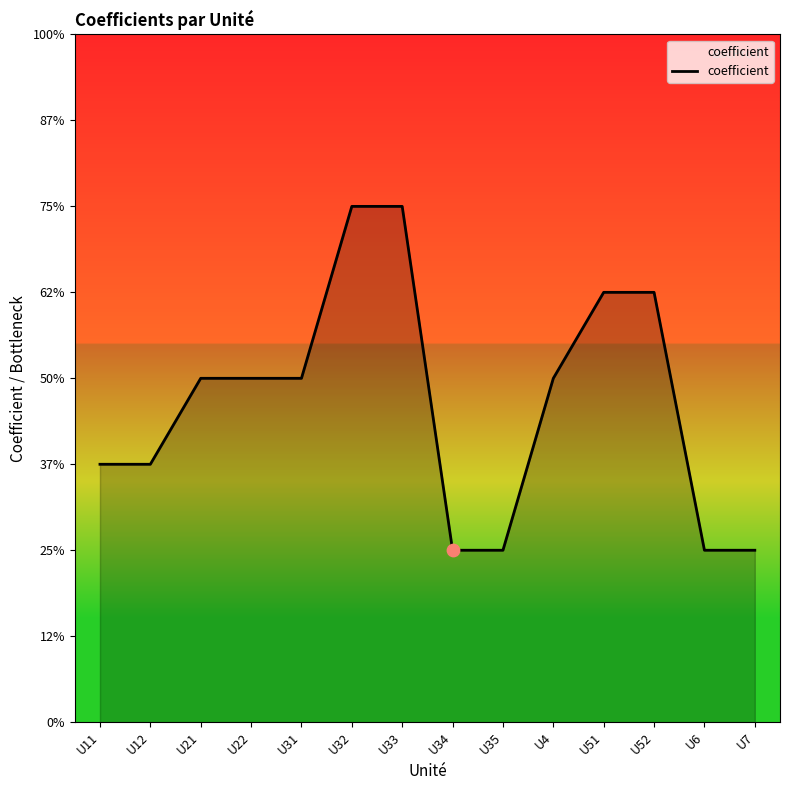

Approximately how many times larger is the value at U33 compared to U32?

1.0